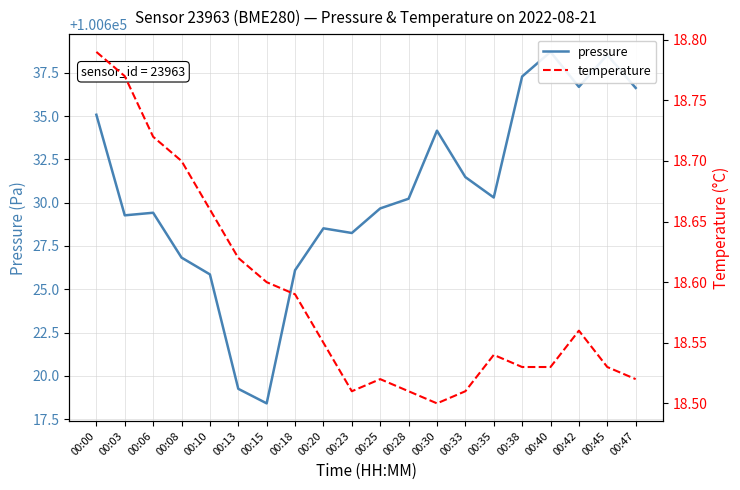

True or false: pressure and temperature intersect in this chart.

False